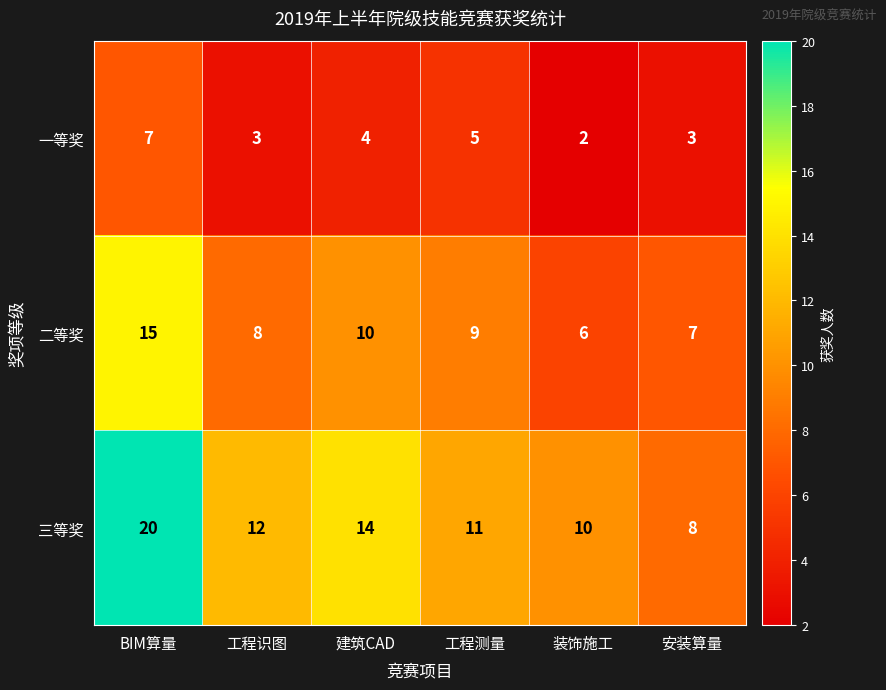

What is the difference between the maximum and second lowest values in the 二等奖 series?

8